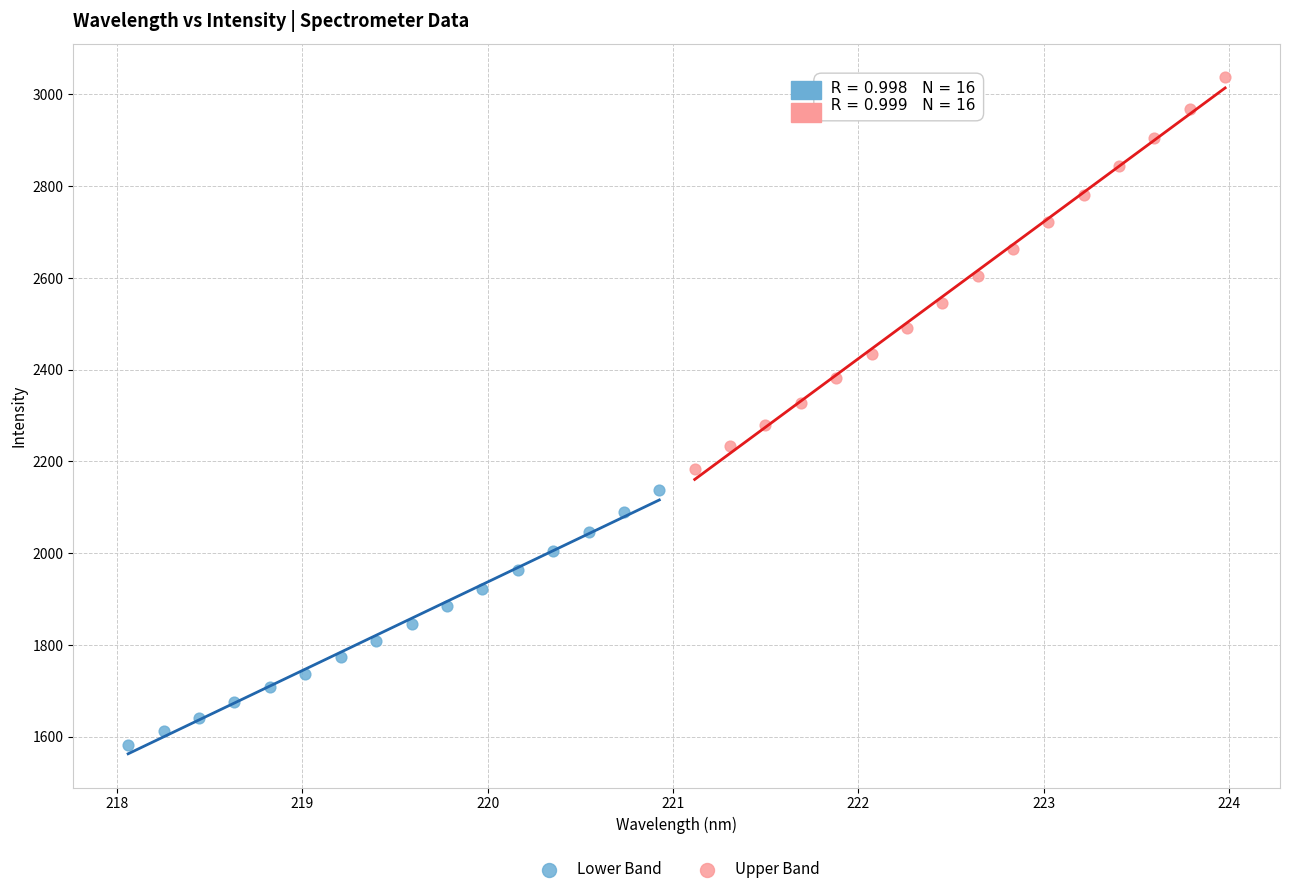

Which series has the largest Y range (max minus min)?

Upper Band